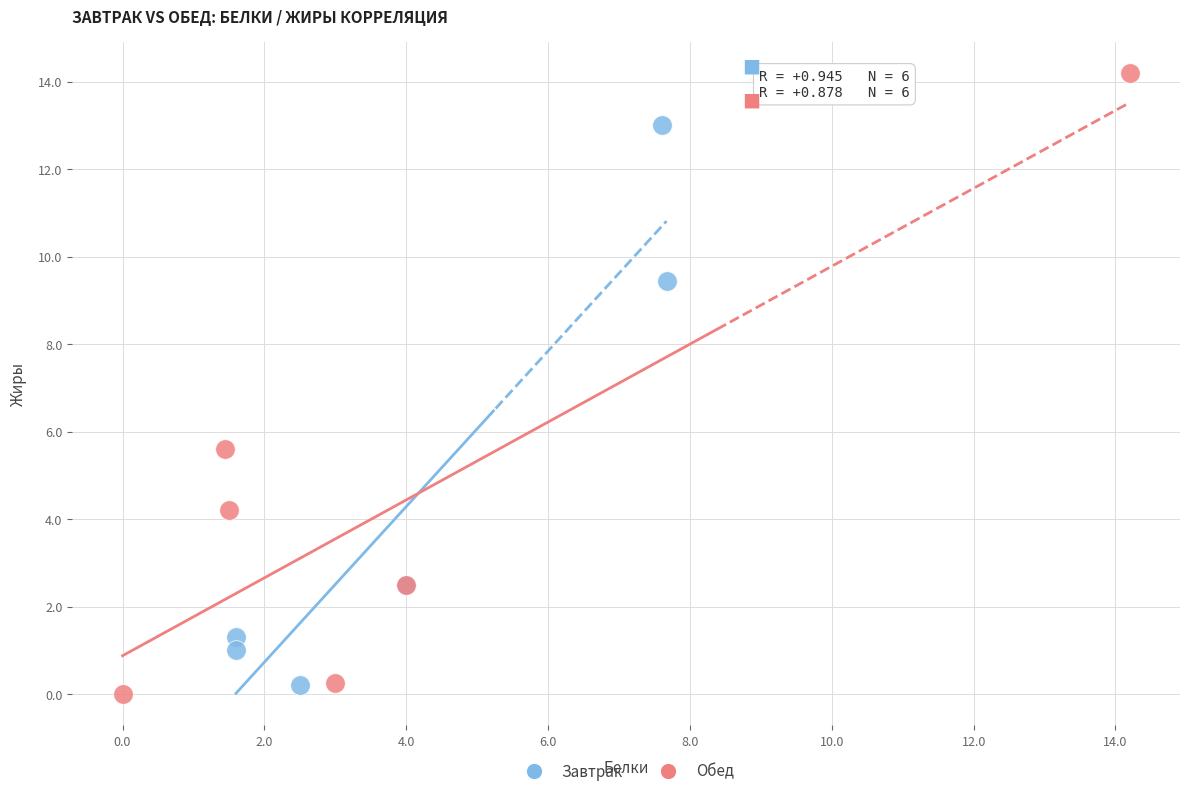

What are all the series names shown in the legend?

Завтрак, Обед